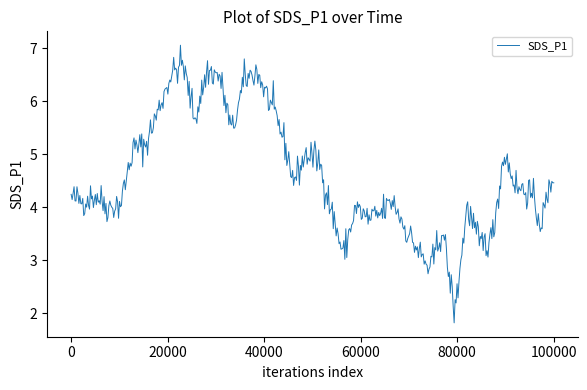

What is the smallest value displayed?

1.8